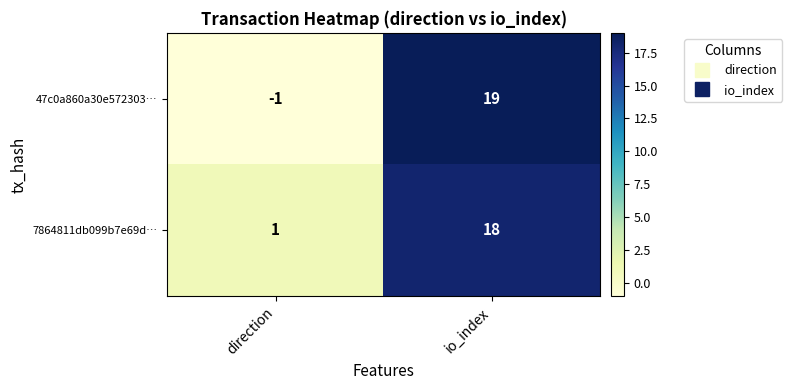

The 7864811db099b7e69d… series shows 0 at direction. True or false?

False